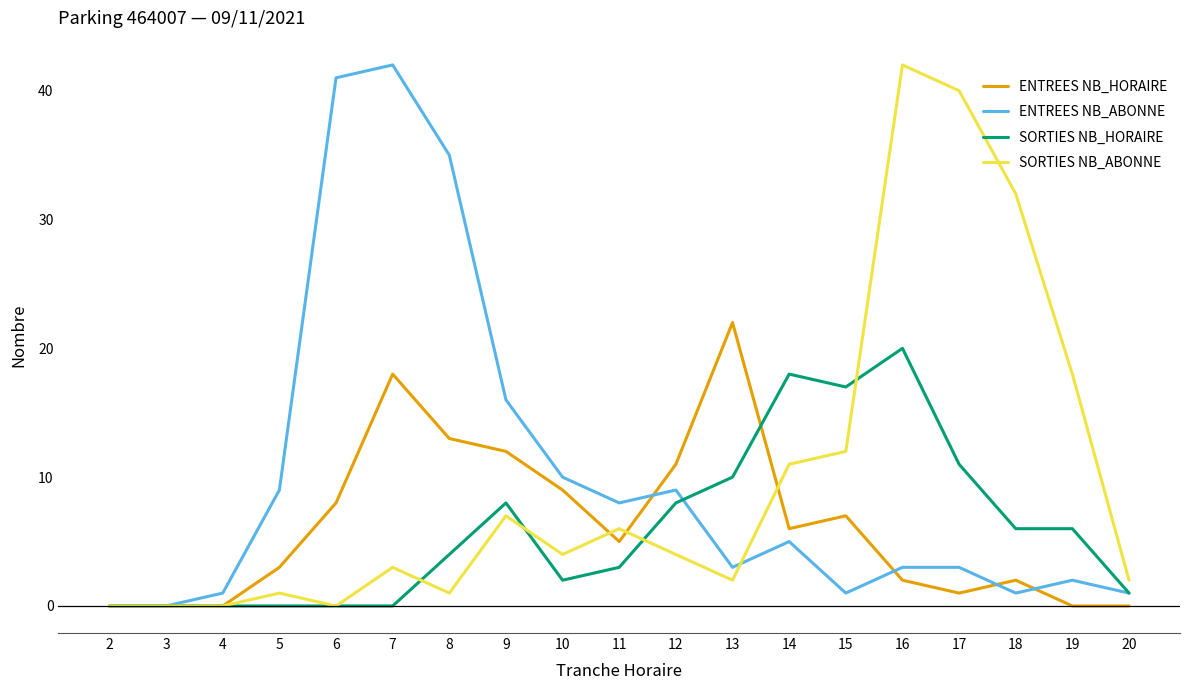

True or false: SORTIES NB_HORAIRE has more than 1 interior local peaks.

True